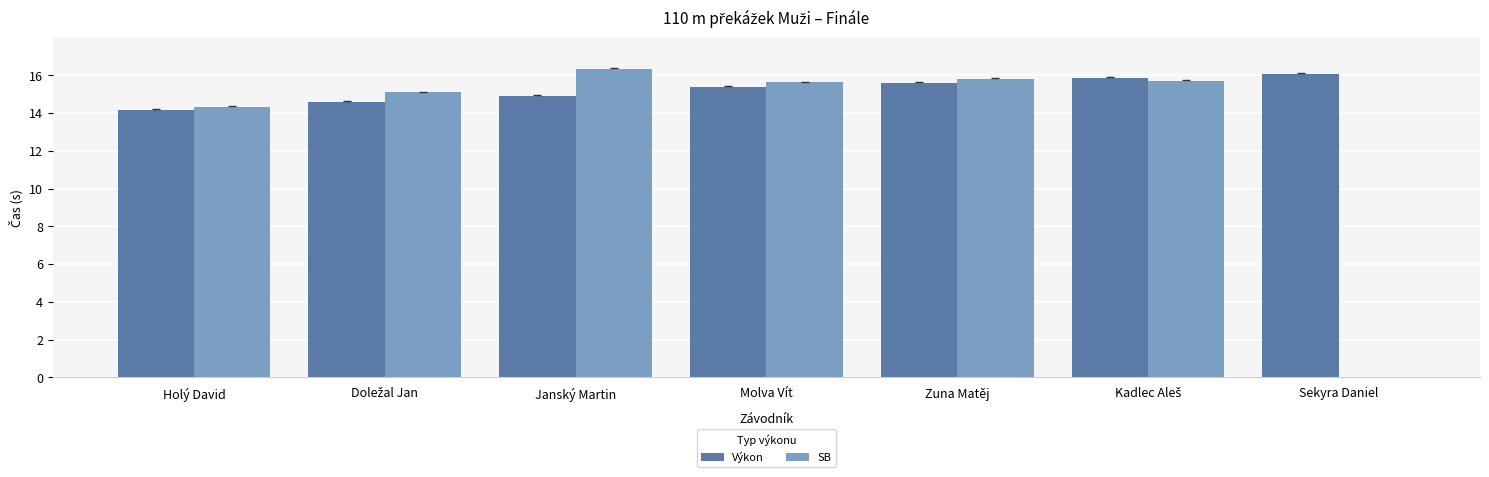

True or false: SB has a value of 15.6 at Molva Vít.

True